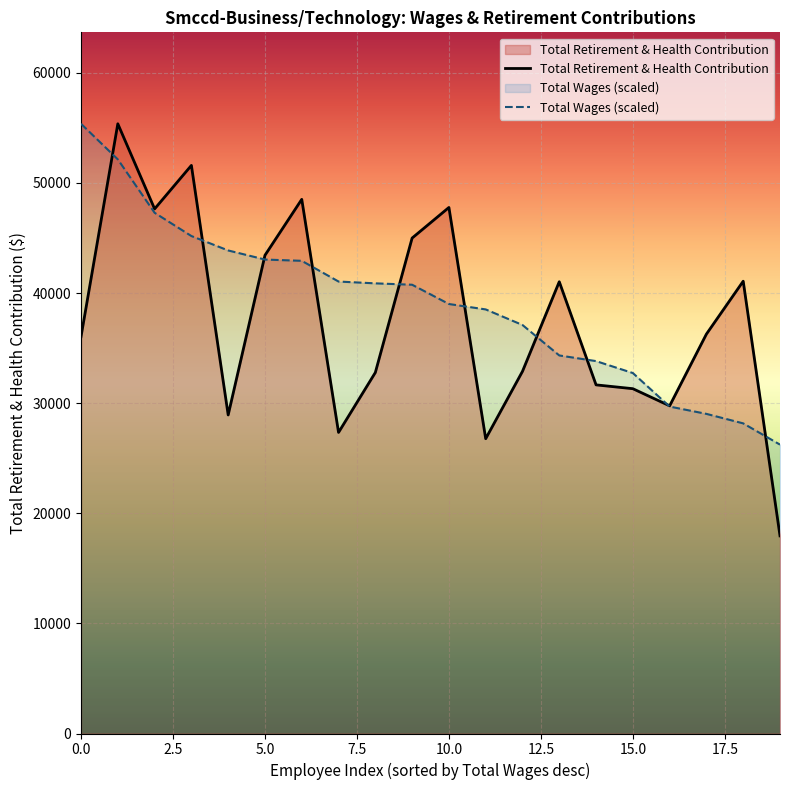

The value of Total Wages (scaled) at 0.0 is 55368.0. True or false?

True